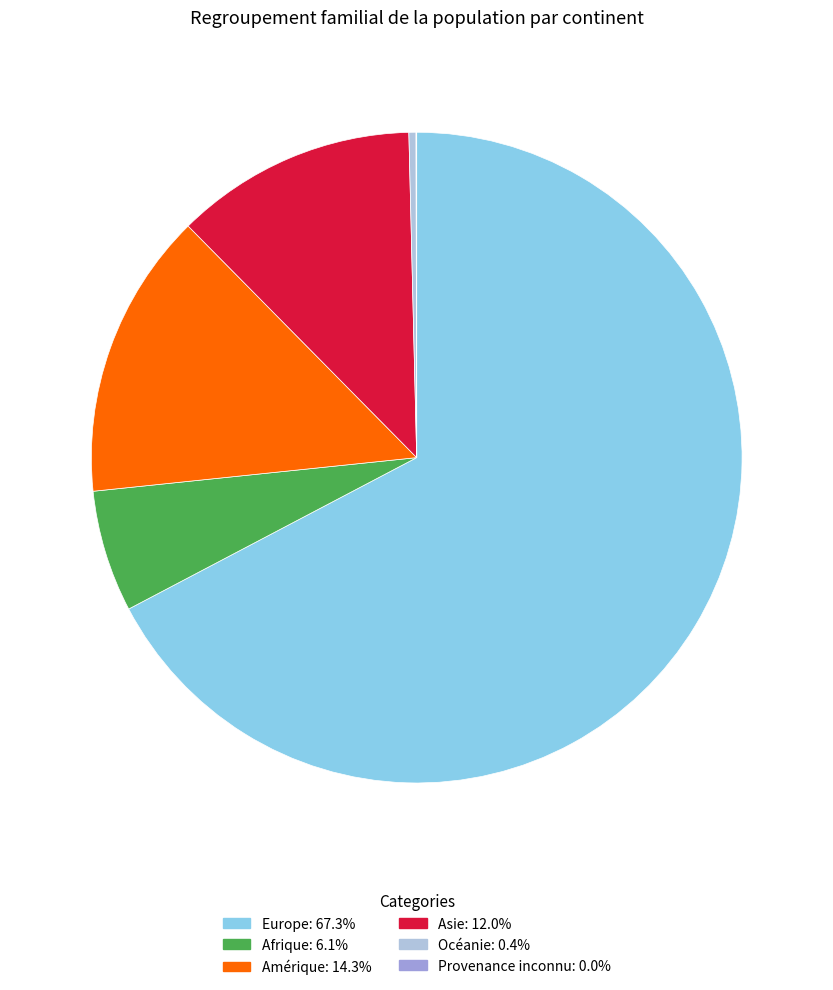

Is the sum of Océanie and Europe greater than half?

Yes